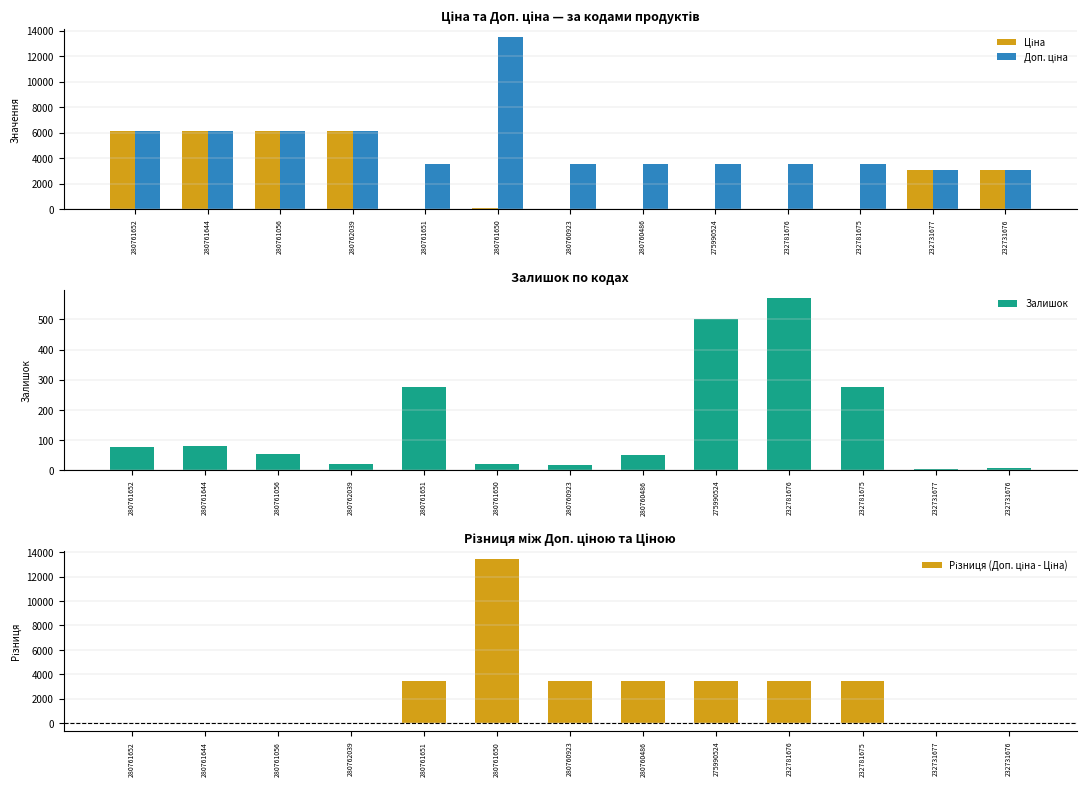

The Різниця (Доп. ціна - Ціна) series shows 5135.5 at 232781675. True or false?

False